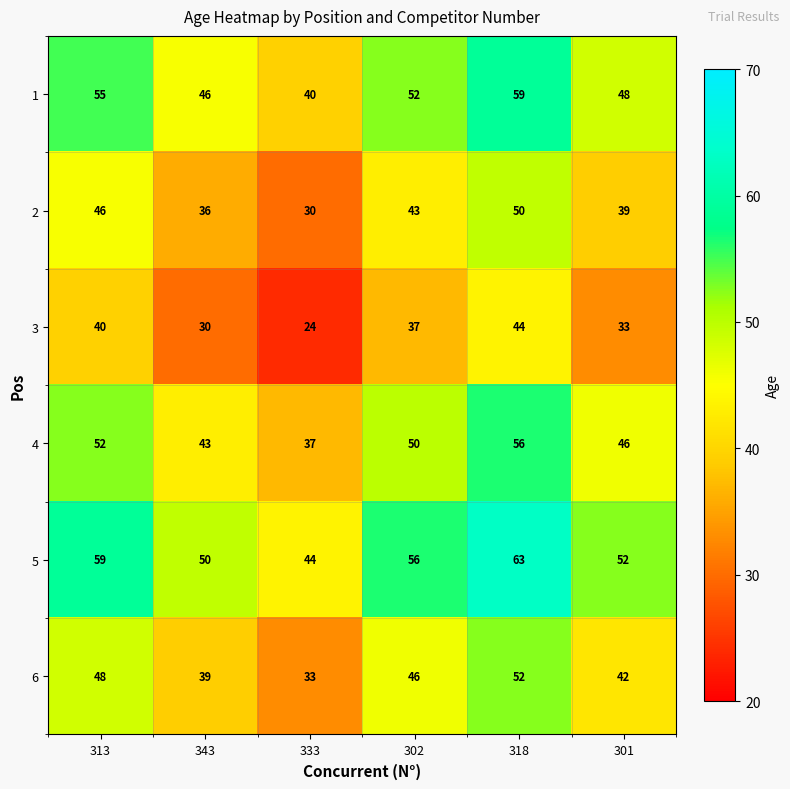

At which label does 6 reach its minimum?

333